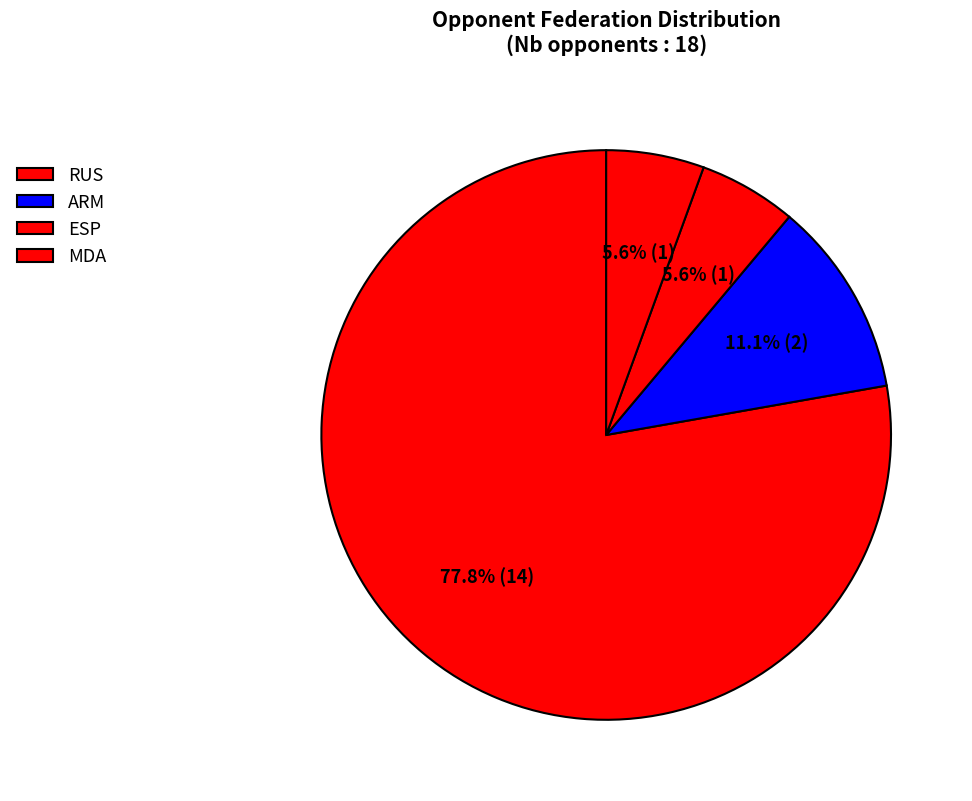

Which slice is the largest?

RUS